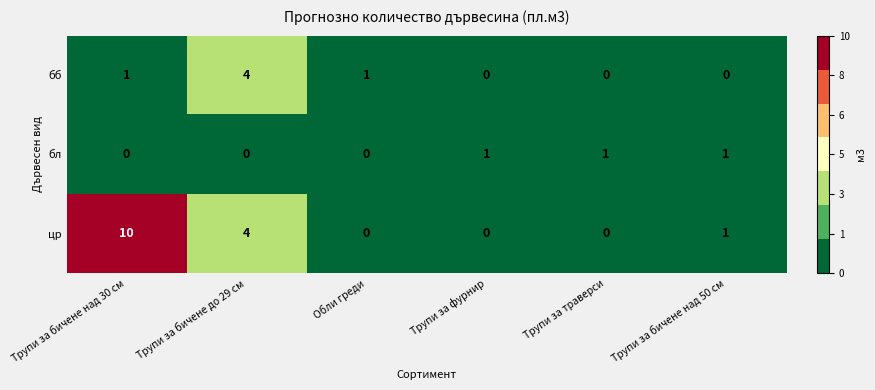

Count the number of data series in this chart.

3